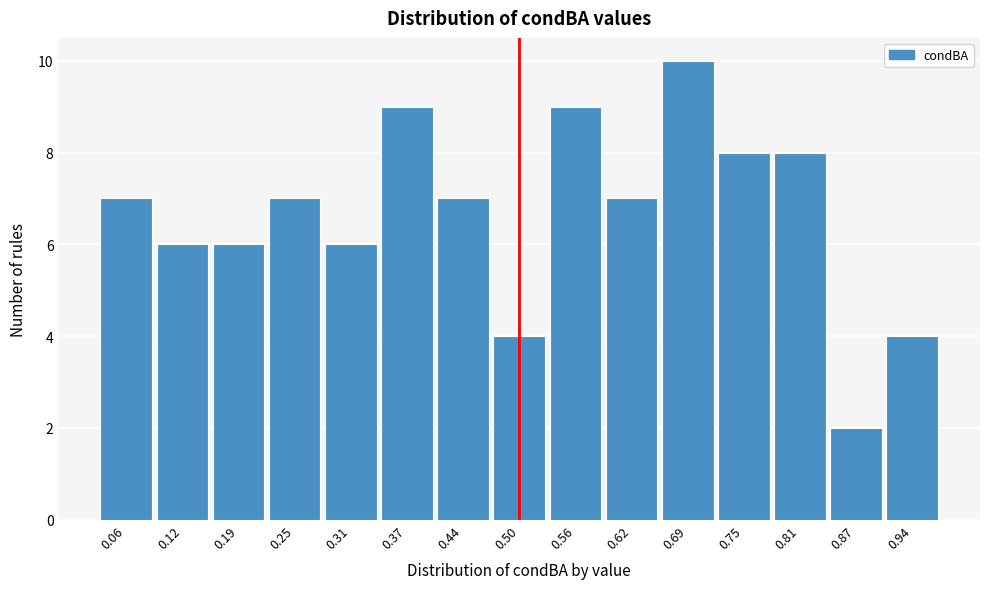

Reading right to left, list all the values displayed in this chart.

4	2	8	8	10	7	9	4	7	9	6	7	6	6	7